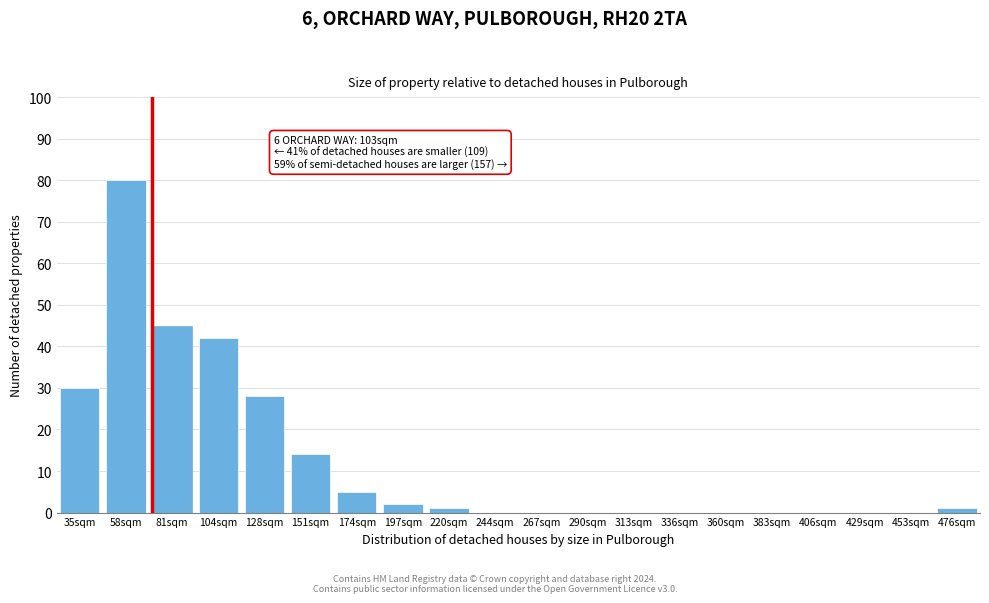

Reading left to right, what are all the values shown in this chart?

35sqm=30	58sqm=80	81sqm=45	104sqm=42	128sqm=28	151sqm=14	174sqm=5	197sqm=2	220sqm=1	244sqm=0	267sqm=0	290sqm=0	313sqm=0	336sqm=0	360sqm=0	383sqm=0	406sqm=0	429sqm=0	453sqm=0	476sqm=1